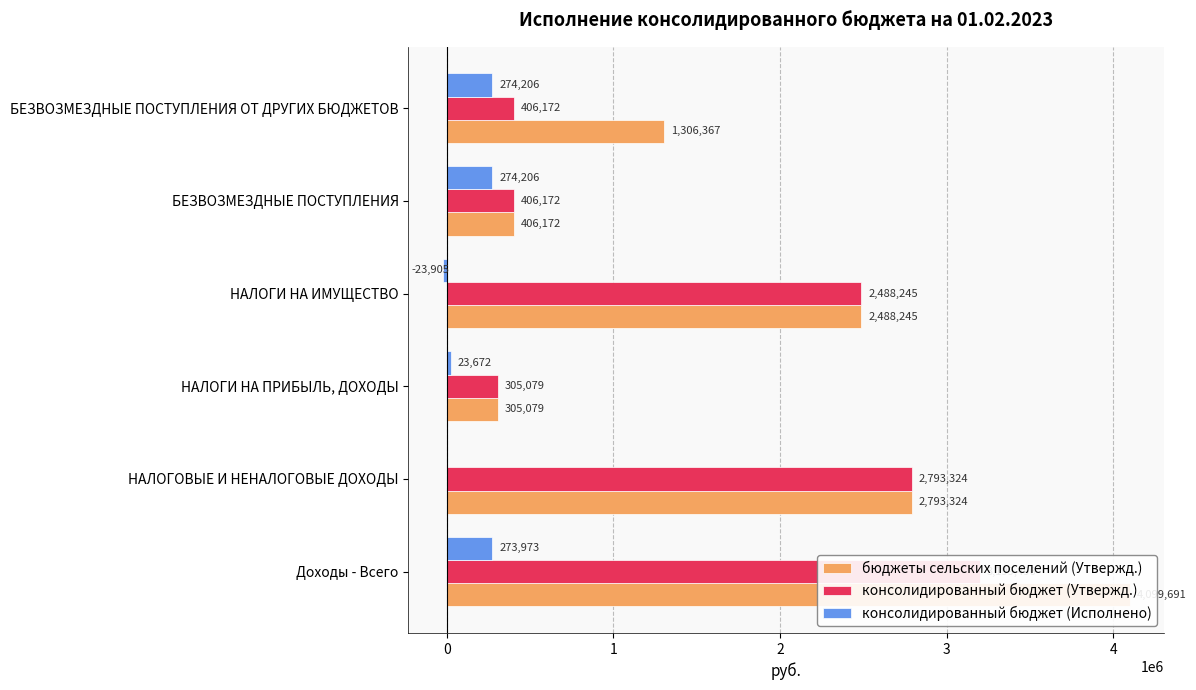

Which series changed the most between Доходы - Всего and НАЛОГОВЫЕ И НЕНАЛОГОВЫЕ ДОХОДЫ?

бюджеты сельских поселений (Утвержд.)